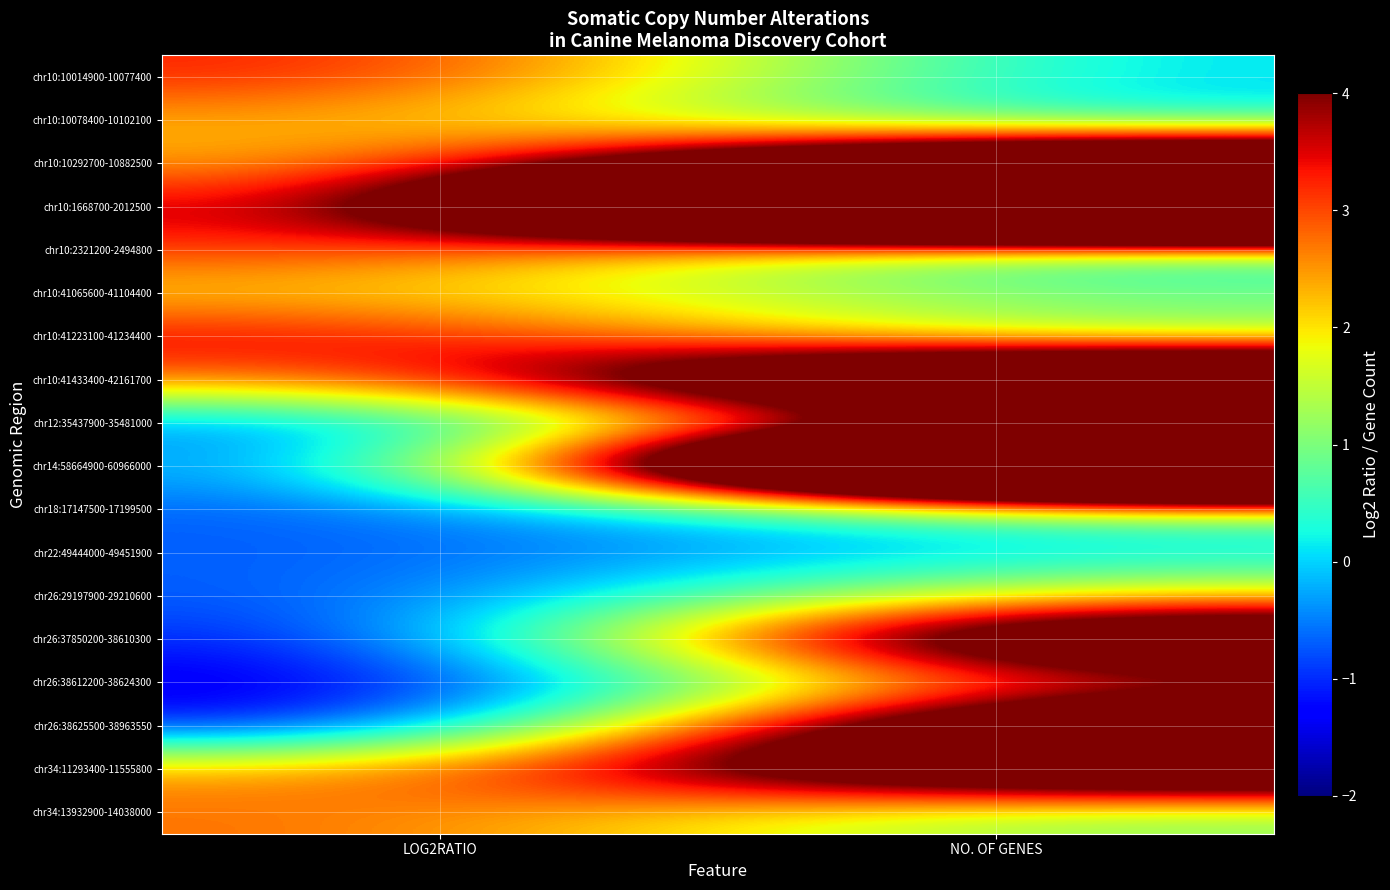

What is the difference between the highest and lowest values at NO. OF GENES?

18.0